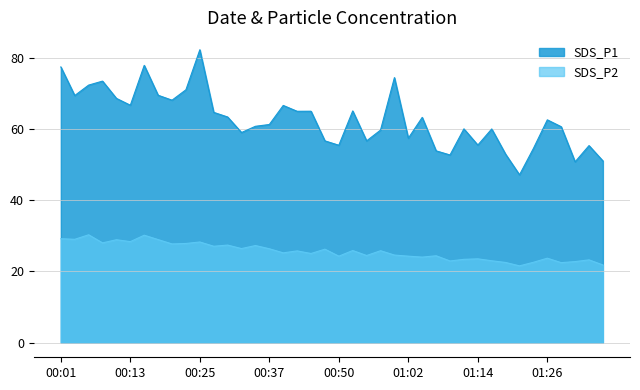

What is the label of the 16th point from the right?

00:59